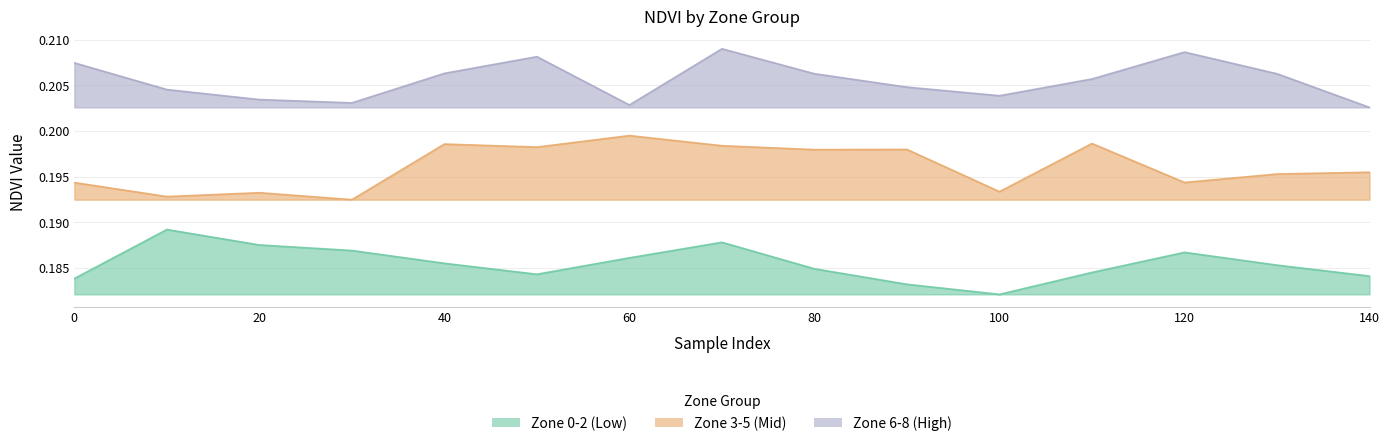

How many interior local peaks does the Zone 3-5 (Mid) series have?

5